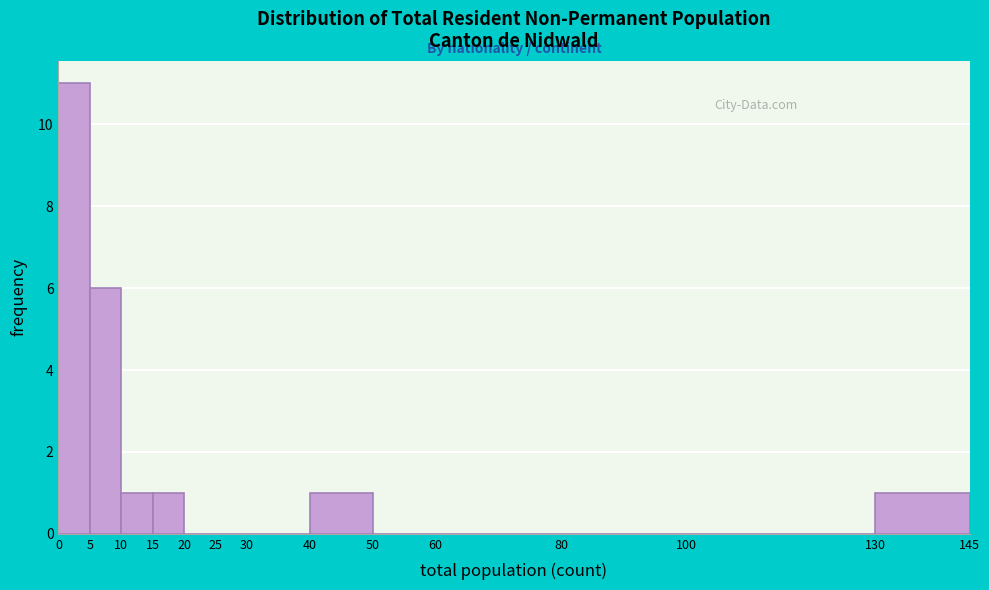

Over which range of the x-axis is the bar tallest?

0 to 5